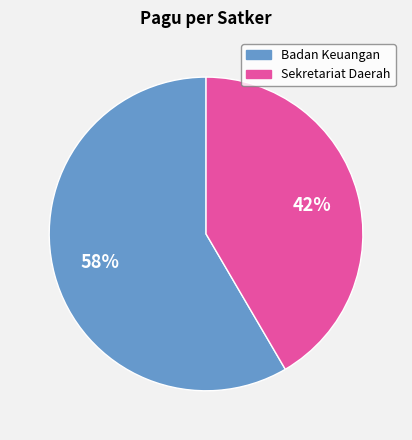

To the nearest percent, what percentage of the pie is Badan Keuangan?

58%